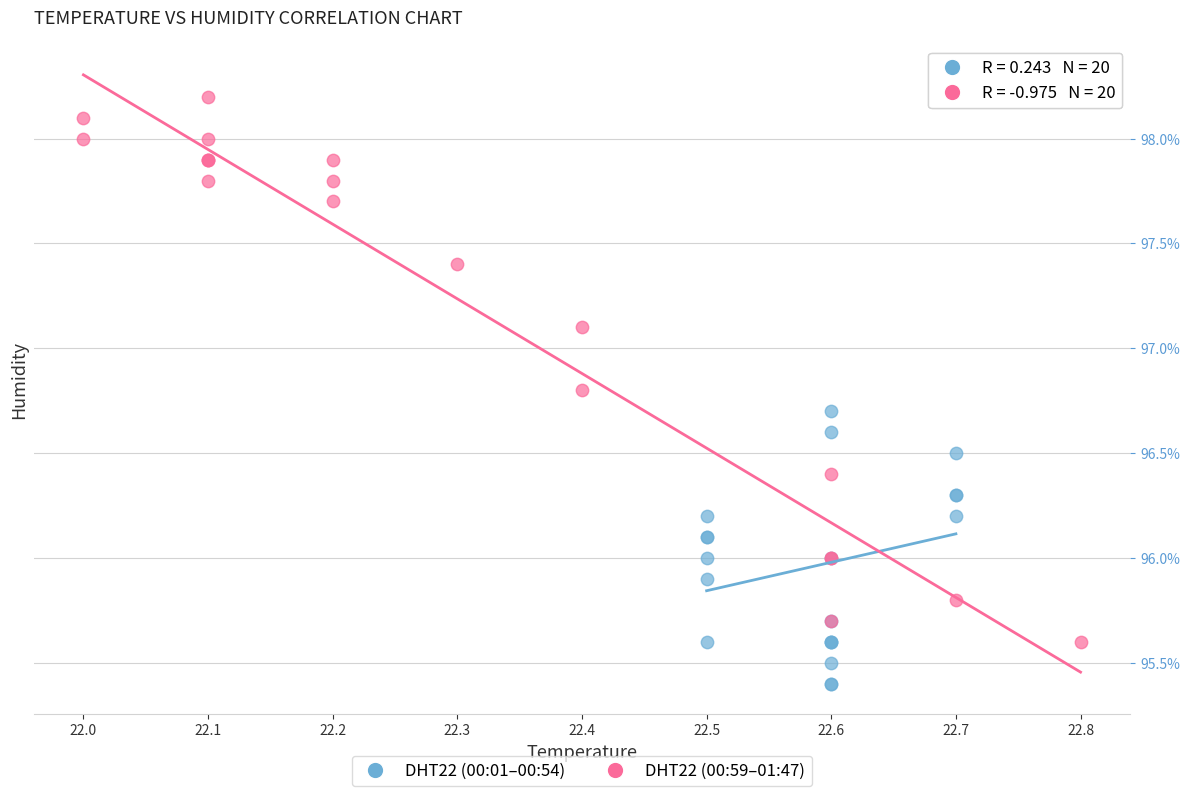

Which series contains the highest Y value?

DHT22 (00:59–01:47)